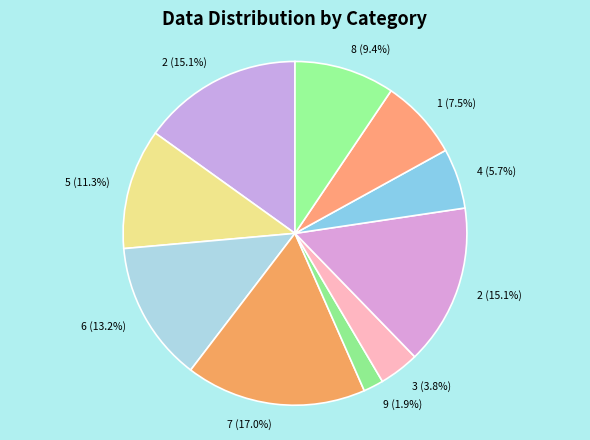

Count the number of slices in the pie.

10